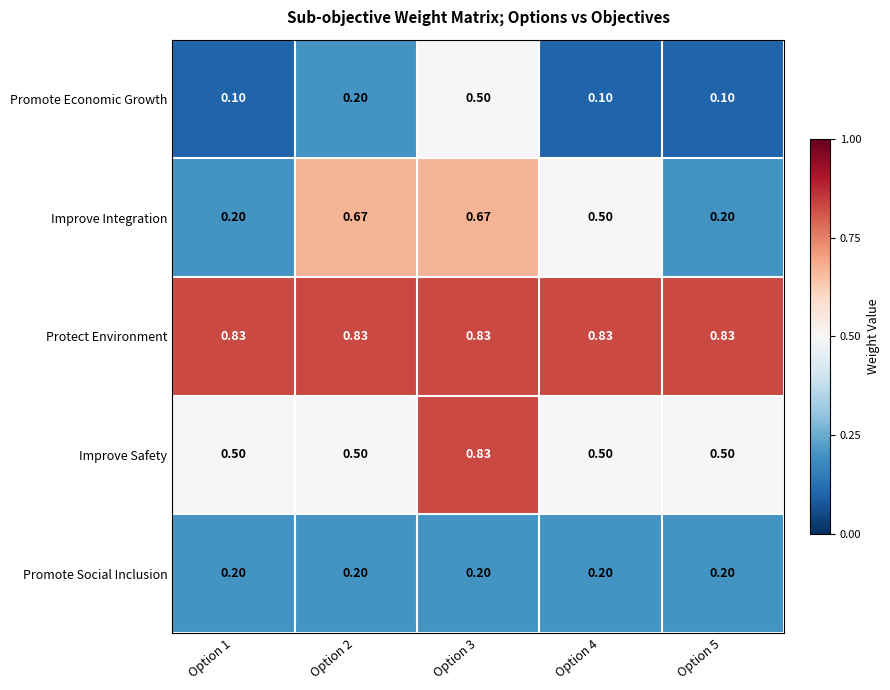

Which series has the largest total across all categories?

Protect Environment